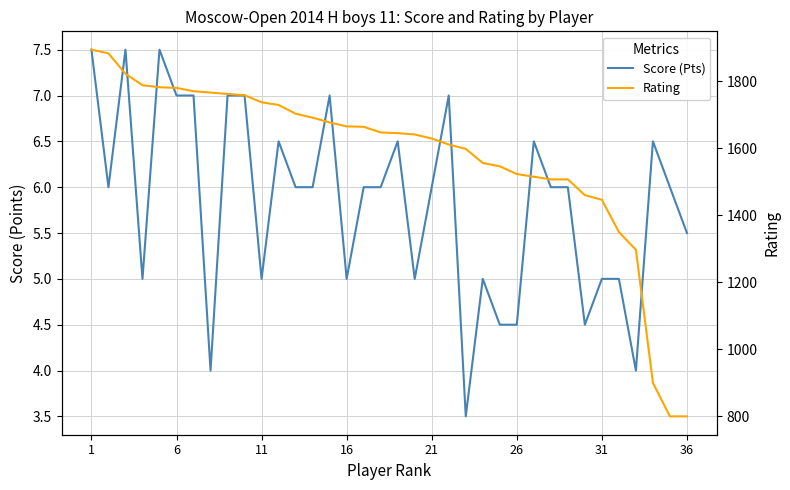

How many values in the Rating series are below 1647?

18